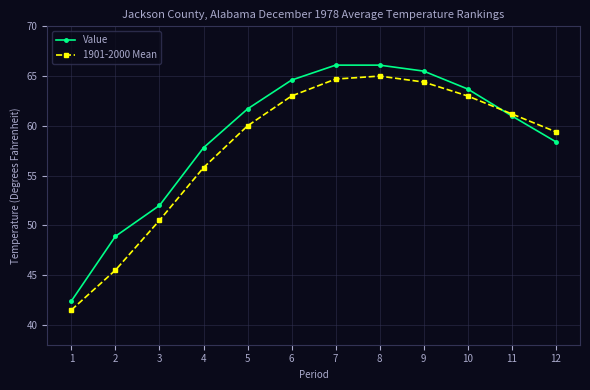

Rank the series at 8 from lowest to highest value.

1901-2000 Mean, Value